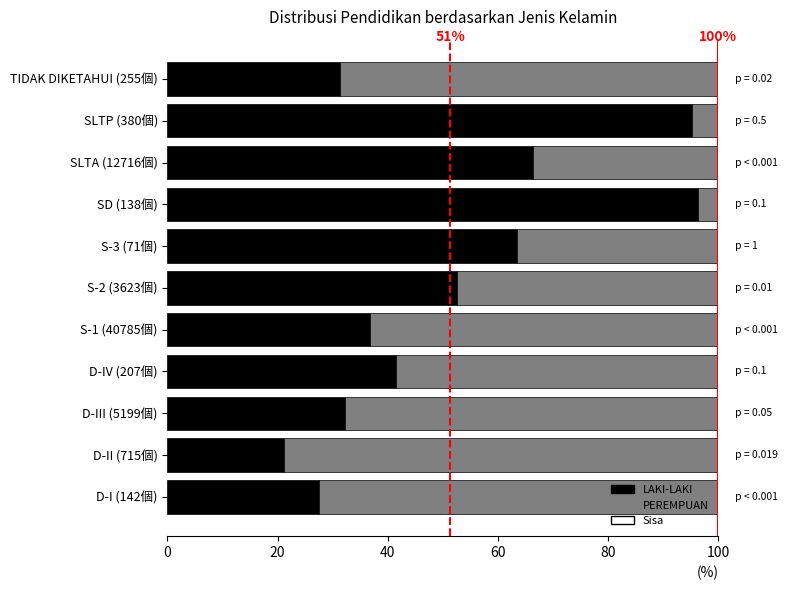

What is the sum of the LAKI-LAKI values at S-2 (3623個) and TIDAK DIKETAHUI (255個)?

83.9